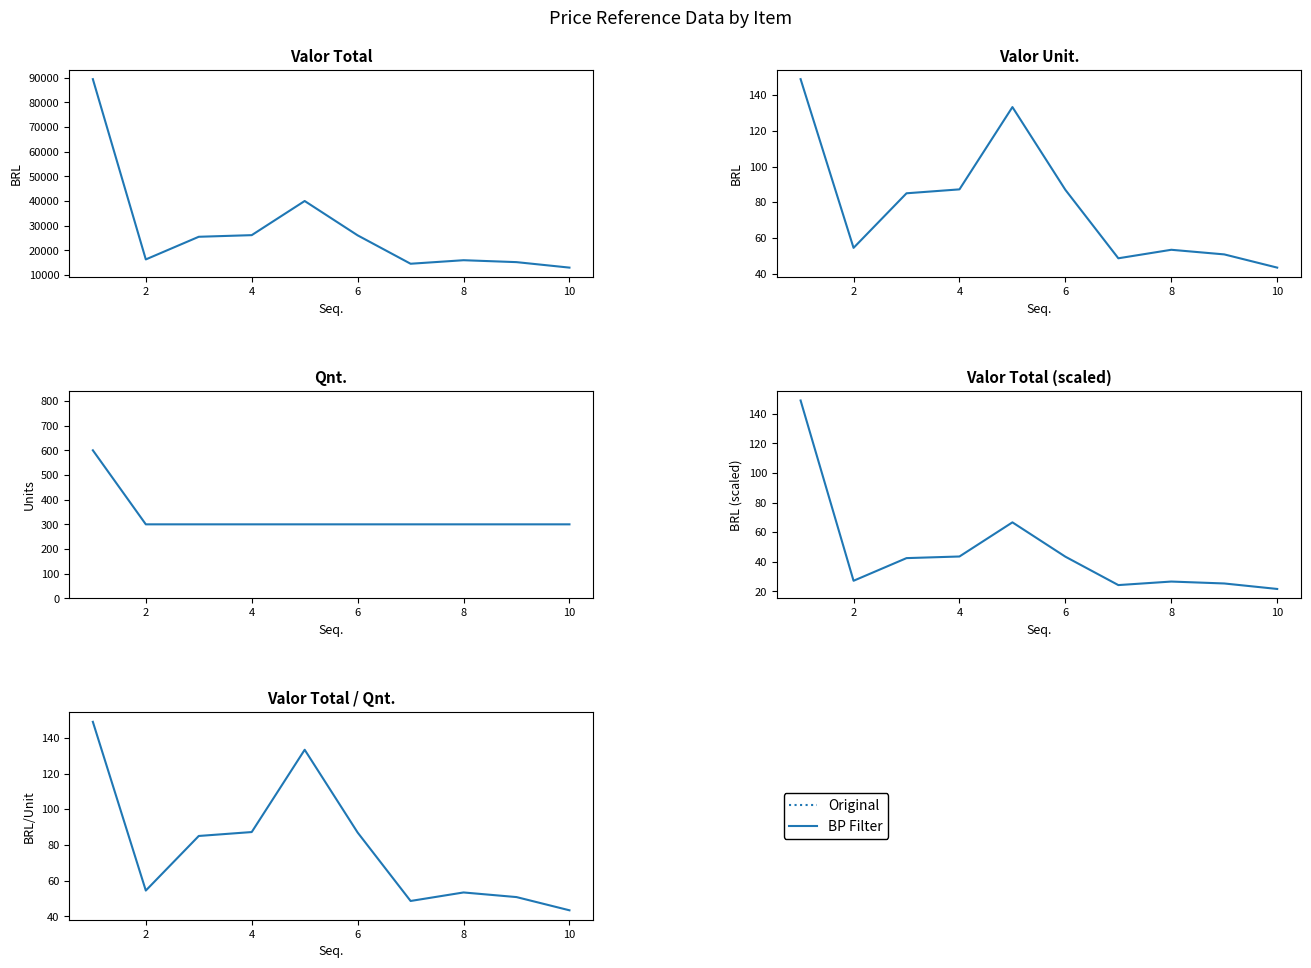

What is the highest value of the Valor Total / Qnt. series?

149.0